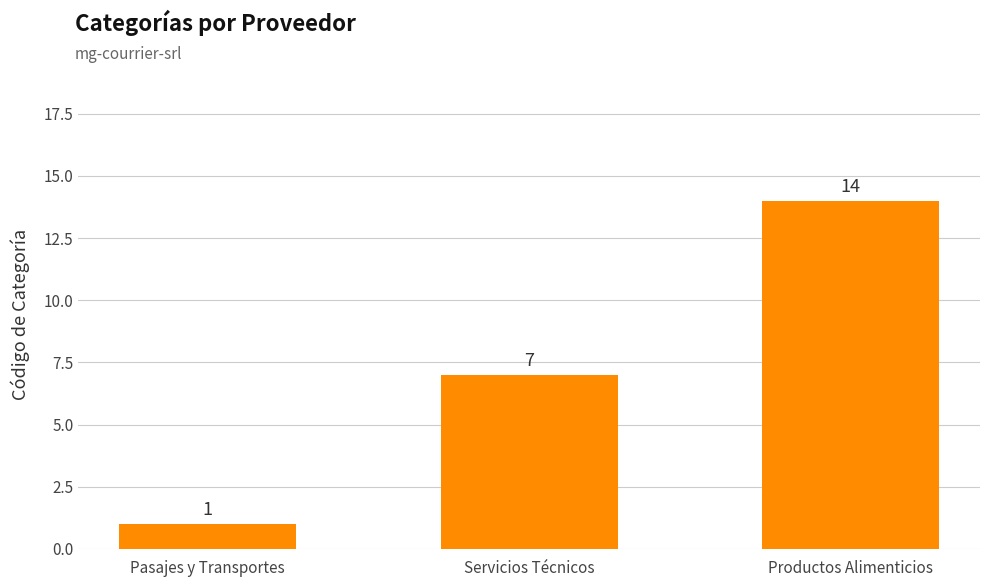

Is it true that the value at Productos Alimenticios is 14?

True